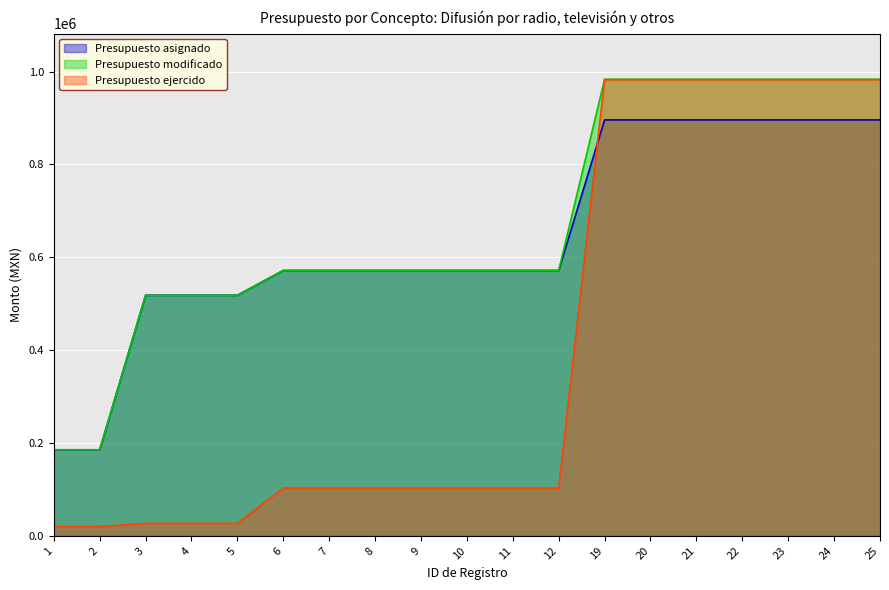

Is it true that Presupuesto ejercido equals 156420.2 at 7?

False